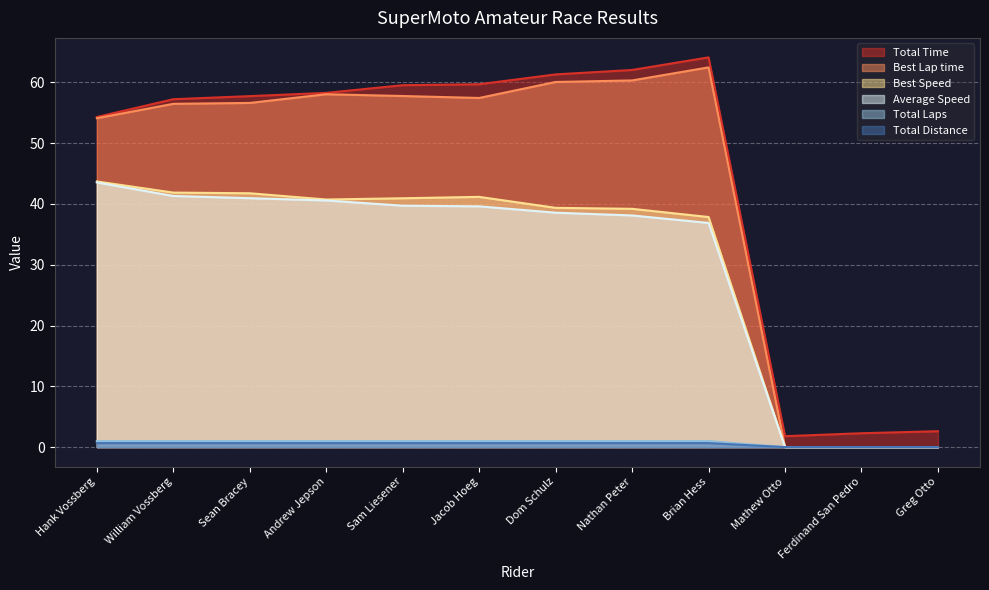

Reading left to right, transcribe all the data shown in this chart.

Total Time: Hank Vossberg=54.3	William Vossberg=57.2	Sean Bracey=57.8	Andrew Jepson=58.3	Sam Liesener=59.5	Jacob Hoeg=59.7	Dom Schulz=61.3	Nathan Peter=62.1	Brian Hess=64.1	Mathew Otto=1.8	Ferdinand San Pedro=2.3	Greg Otto=2.6
Best Lap time: Hank Vossberg=54.1	William Vossberg=56.5	Sean Bracey=56.6	Andrew Jepson=58.1	Sam Liesener=57.8	Jacob Hoeg=57.4	Dom Schulz=60.1	Nathan Peter=60.3	Brian Hess=62.5	Mathew Otto=0.0	Ferdinand San Pedro=0.0	Greg Otto=0.0
Best Speed: Hank Vossberg=43.7	William Vossberg=41.9	Sean Bracey=41.8	Andrew Jepson=40.7	Sam Liesener=40.9	Jacob Hoeg=41.2	Dom Schulz=39.4	Nathan Peter=39.2	Brian Hess=37.9	Mathew Otto=0.0	Ferdinand San Pedro=0.0	Greg Otto=0.0
Average Speed: Hank Vossberg=43.5	William Vossberg=41.3	Sean Bracey=41.0	Andrew Jepson=40.6	Sam Liesener=39.7	Jacob Hoeg=39.6	Dom Schulz=38.6	Nathan Peter=38.1	Brian Hess=36.9	Mathew Otto=0.0	Ferdinand San Pedro=0.0	Greg Otto=0.0
Total Laps: Hank Vossberg=1.0	William Vossberg=1.0	Sean Bracey=1.0	Andrew Jepson=1.0	Sam Liesener=1.0	Jacob Hoeg=1.0	Dom Schulz=1.0	Nathan Peter=1.0	Brian Hess=1.0	Mathew Otto=0.0	Ferdinand San Pedro=0.0	Greg Otto=0.0
Total Distance: Hank Vossberg=0.7	William Vossberg=0.7	Sean Bracey=0.7	Andrew Jepson=0.7	Sam Liesener=0.7	Jacob Hoeg=0.7	Dom Schulz=0.7	Nathan Peter=0.7	Brian Hess=0.7	Mathew Otto=0.0	Ferdinand San Pedro=0.0	Greg Otto=0.0